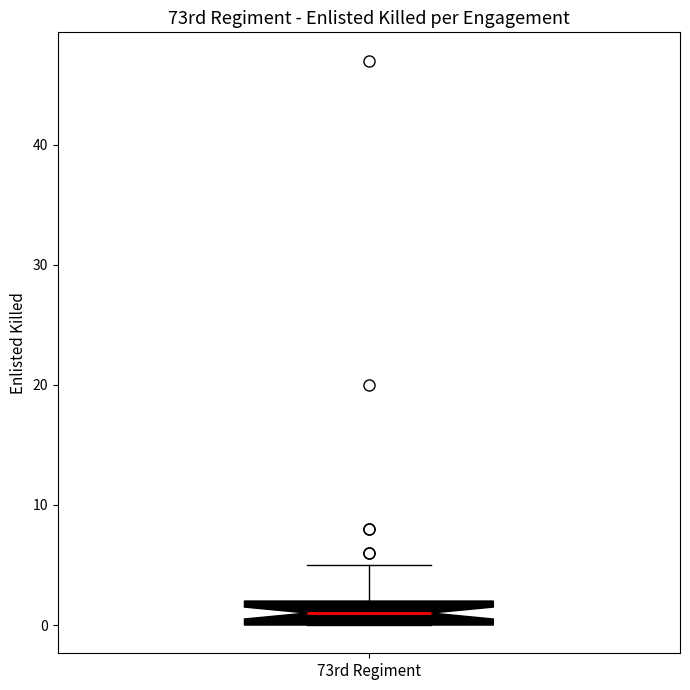

Read this box plot against the y-axis: the position of the median line, the range covered by the box, and the ends of both whiskers. The values are not printed on the chart, so give them approximately, as read against the axis.

median 1, box 0 to 2, whiskers 0 to 5